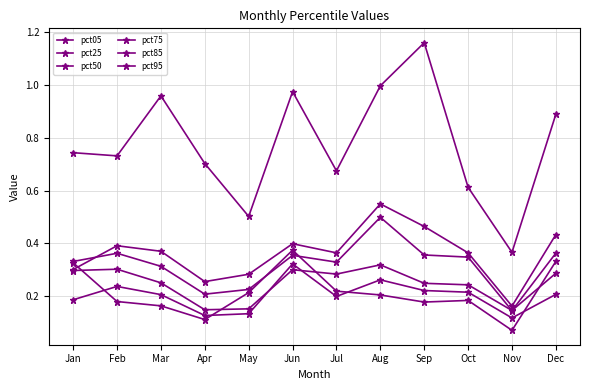

Is this an area chart (filled region under the line)?

No